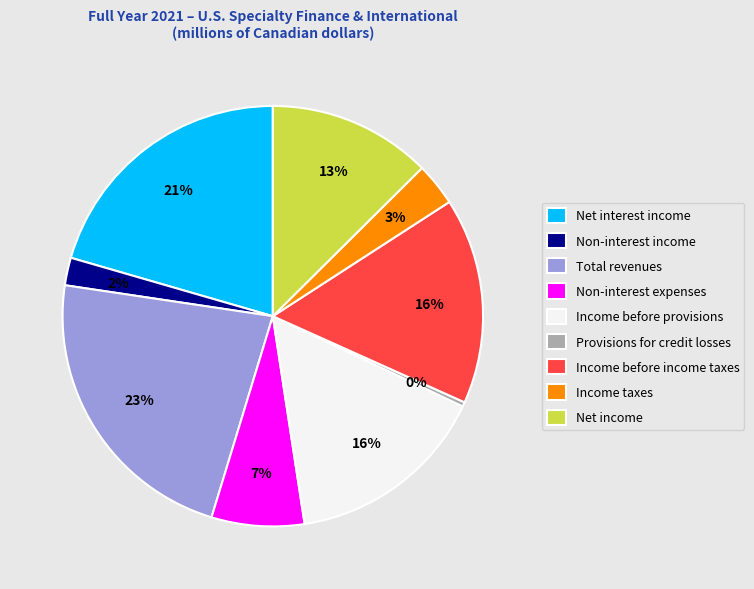

Between Net interest income and Income taxes, which is larger?

Net interest income